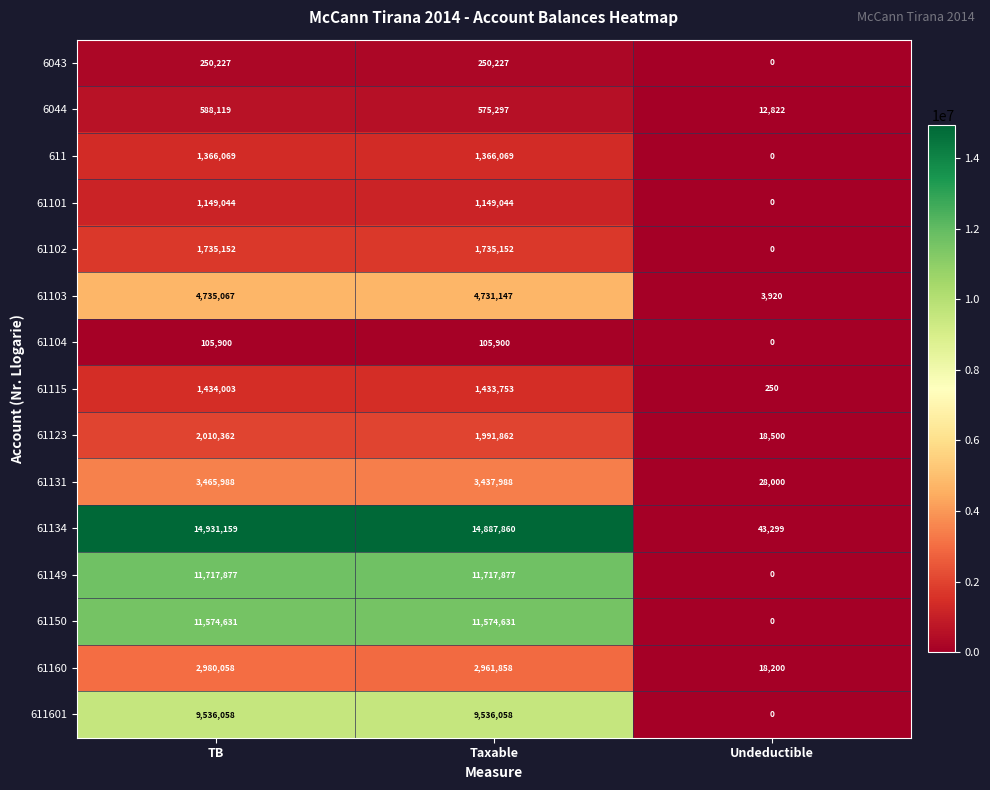

What is the maximum value for 61150?

11574631